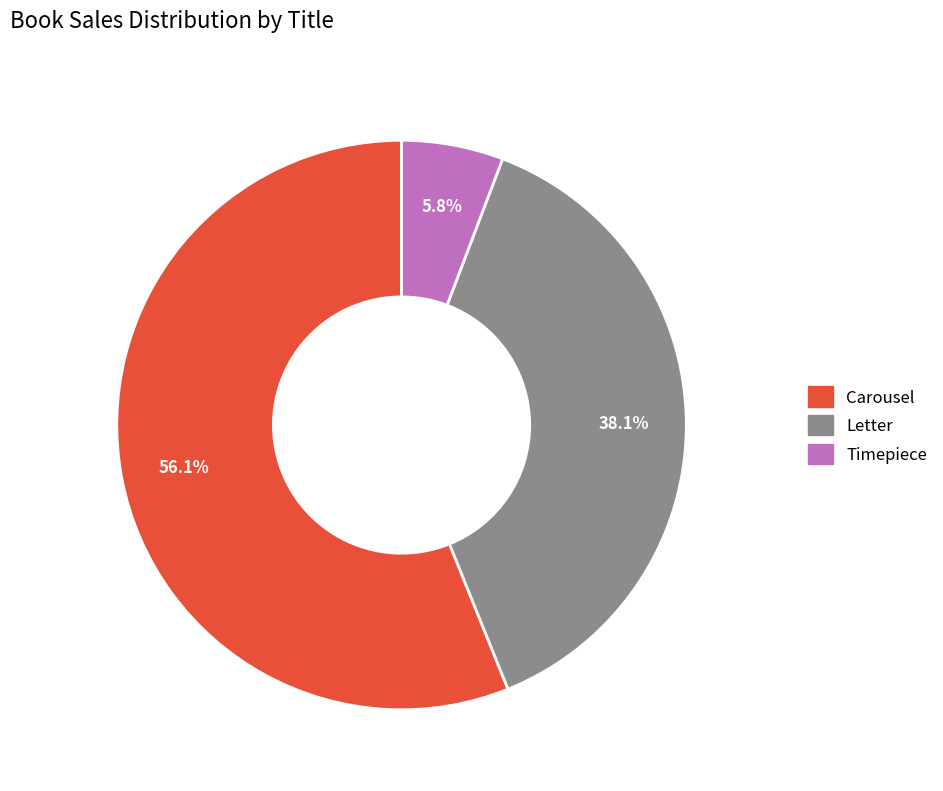

To the nearest percent, what is the combined percentage of Letter and Carousel?

94%